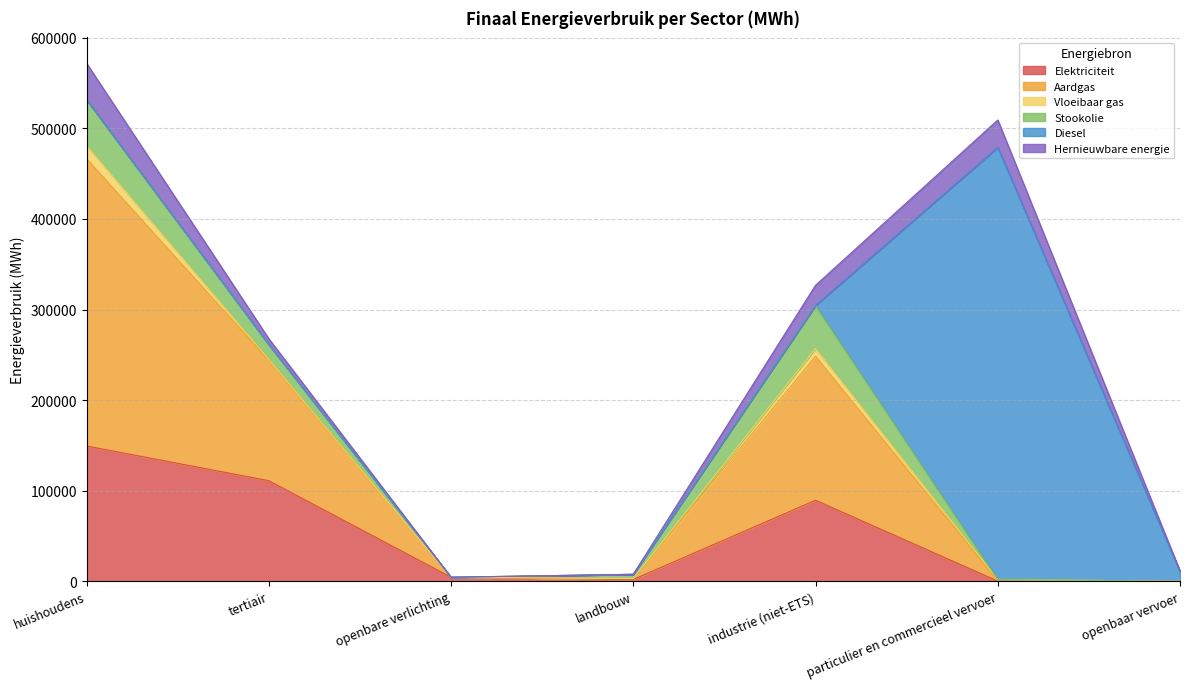

What is the difference between the highest and lowest values at tertiair?

132901.9